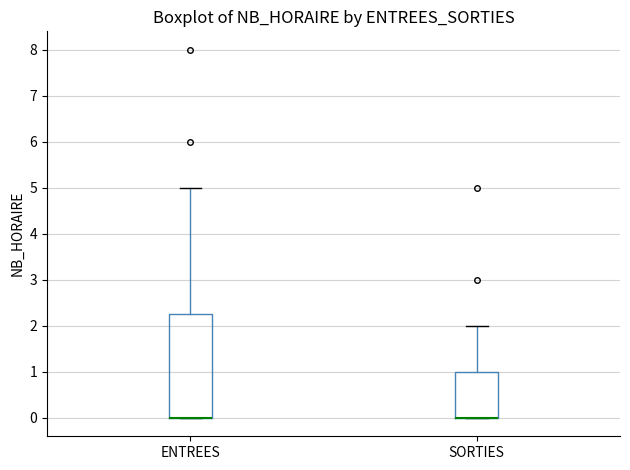

Comparing the boxes themselves (not the whiskers), which one is the tallest?

ENTREES